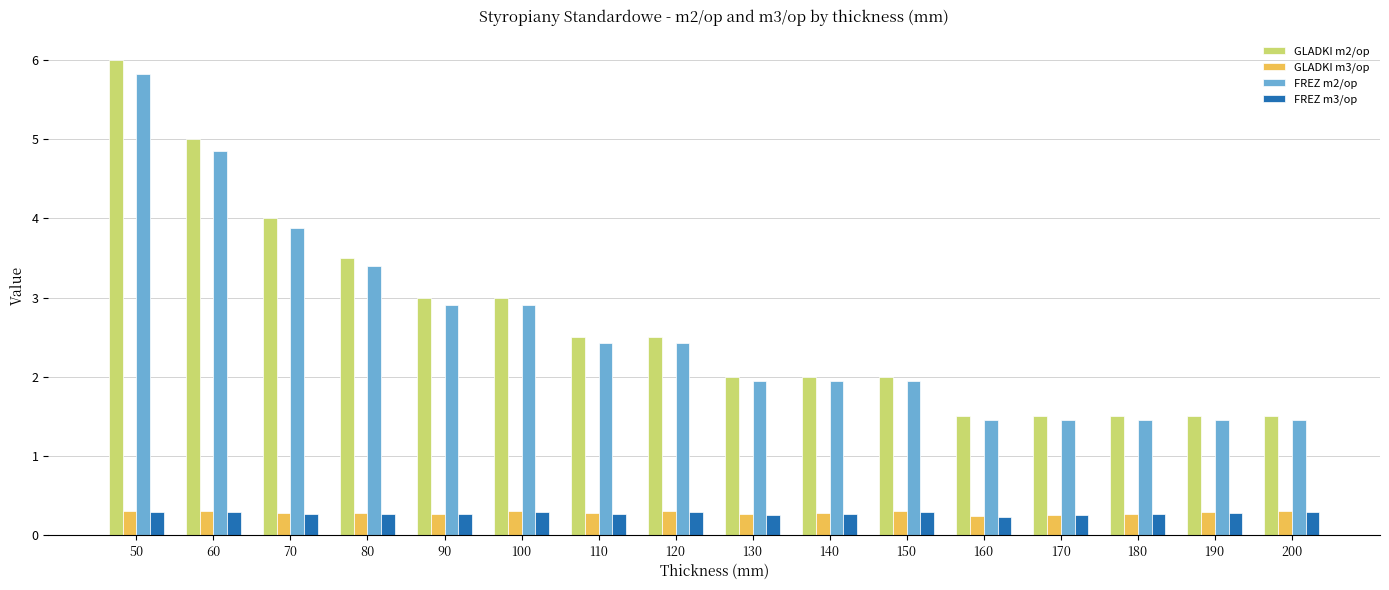

Which label corresponds to the largest value in the chart?

50